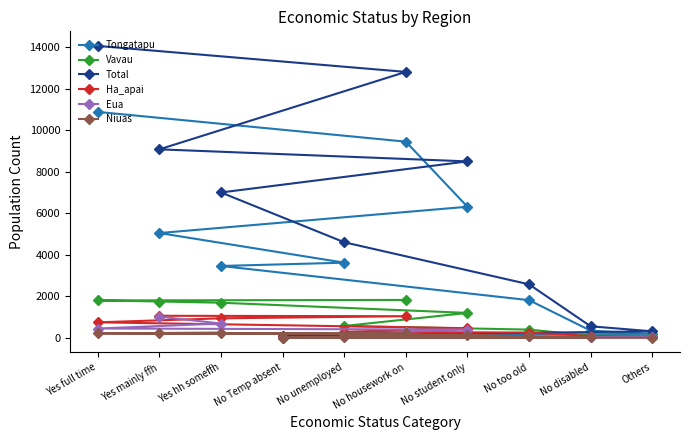

What is the value of the Total point at the 8th from the left?

2569